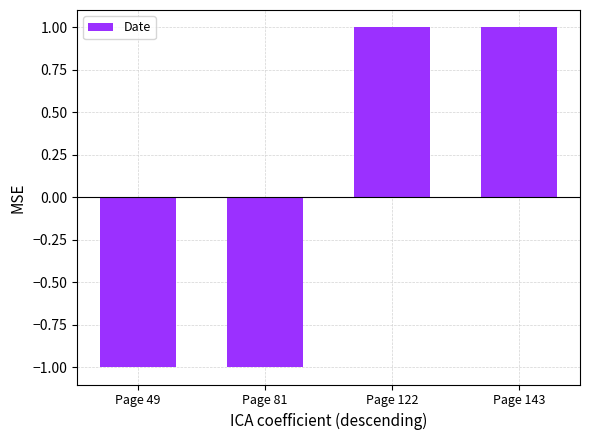

What is the value of the 3rd bar from the left?

1